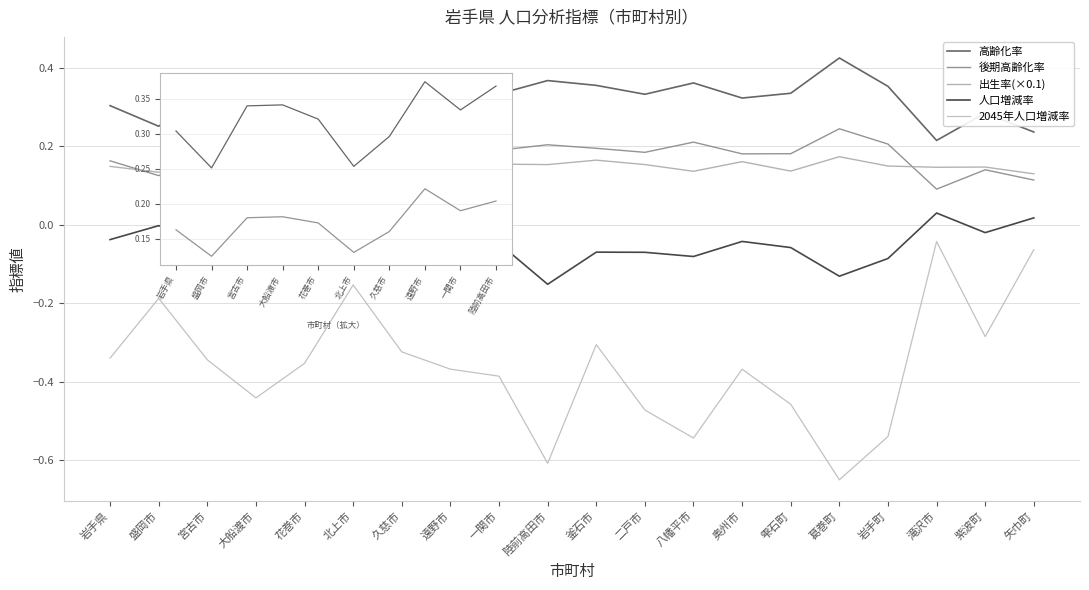

Which label corresponds to the largest value in the chart?

葛巻町